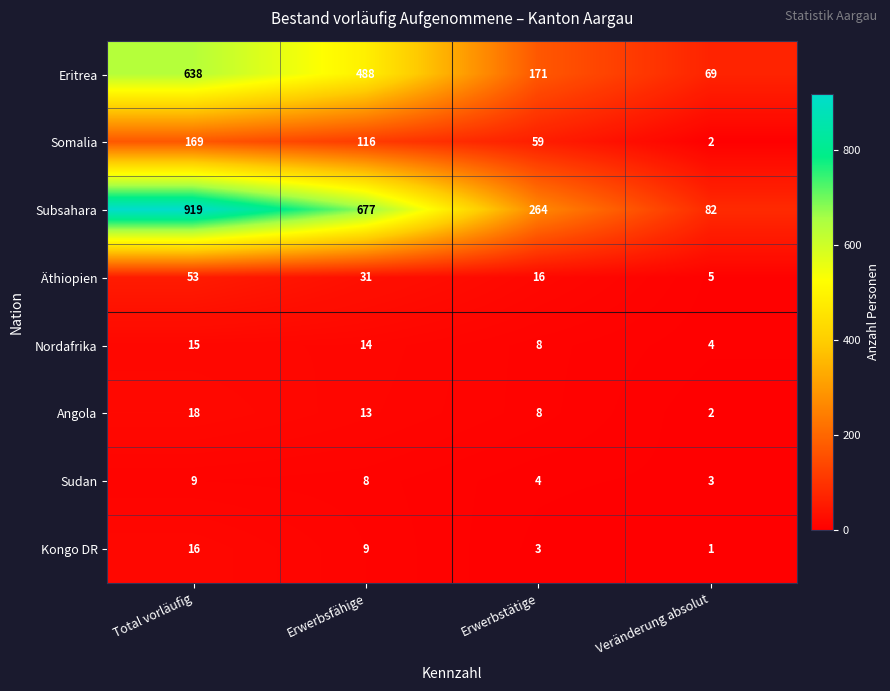

Which category has the lowest value across all series?

Veränderung absolut